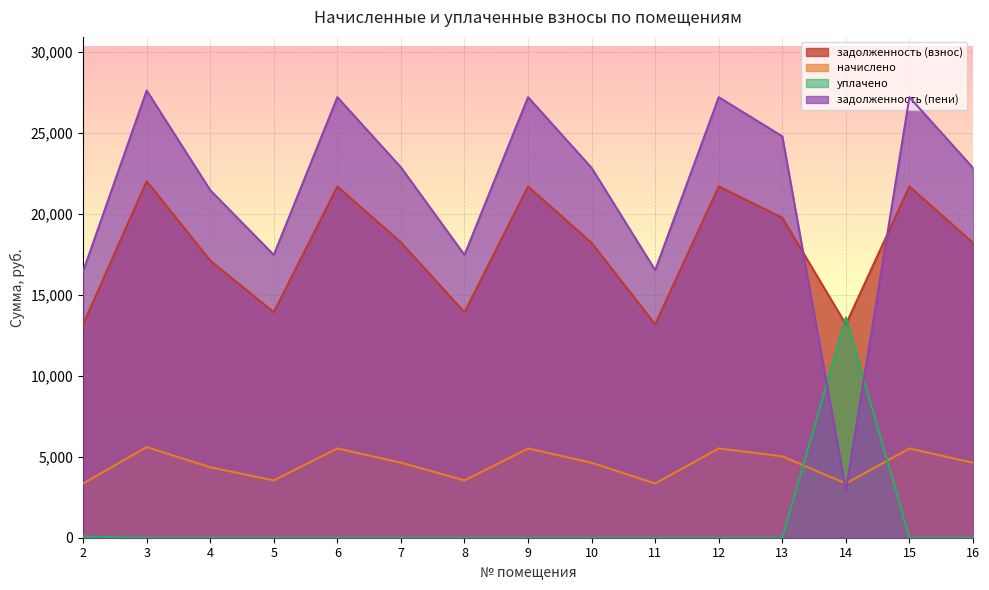

Where is начислено nearest to the value 4470?

4